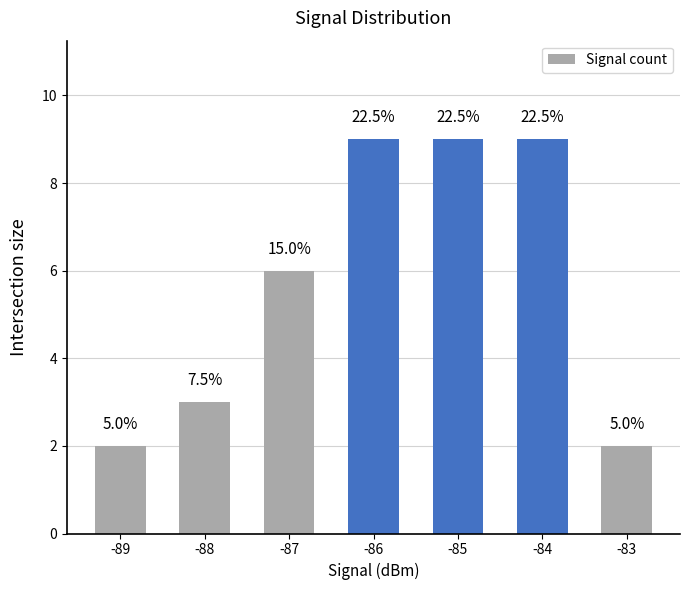

List the labels in order of value, smallest first.

-89, -83, -88, -87, -86, -85, -84